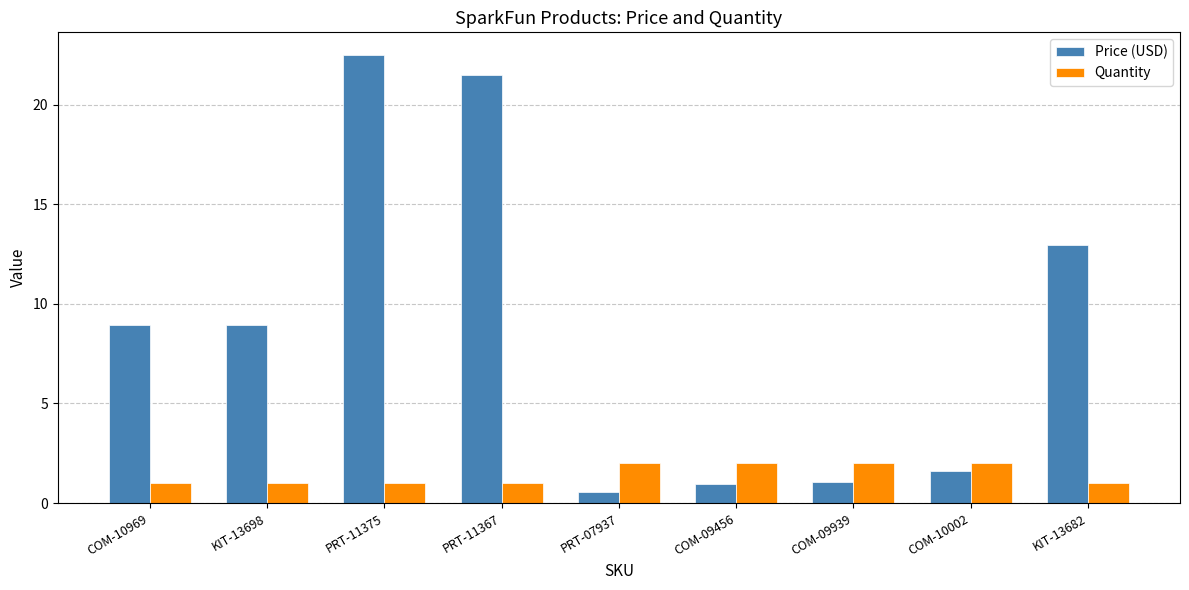

What is the sum of all Quantity values?

13.0